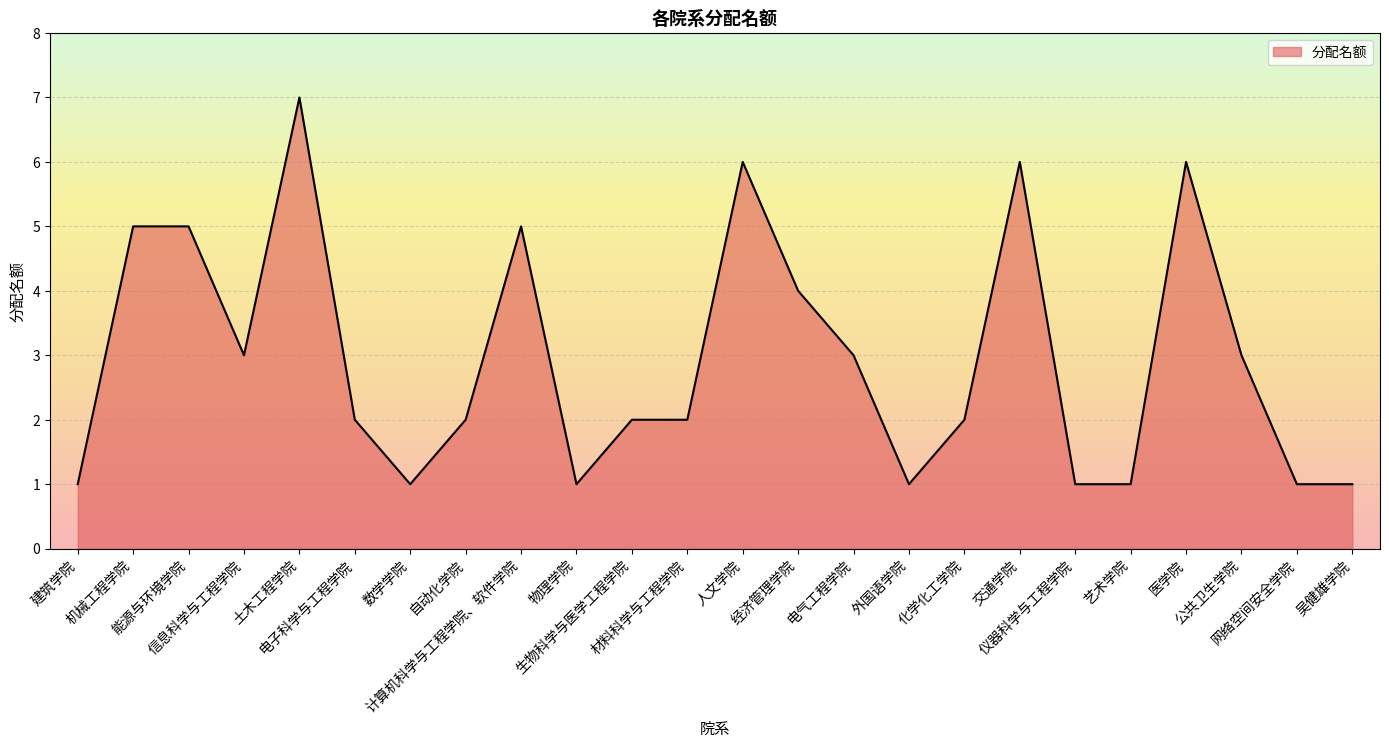

What is the difference between the values at 数学学院 and 经济管理学院?

3